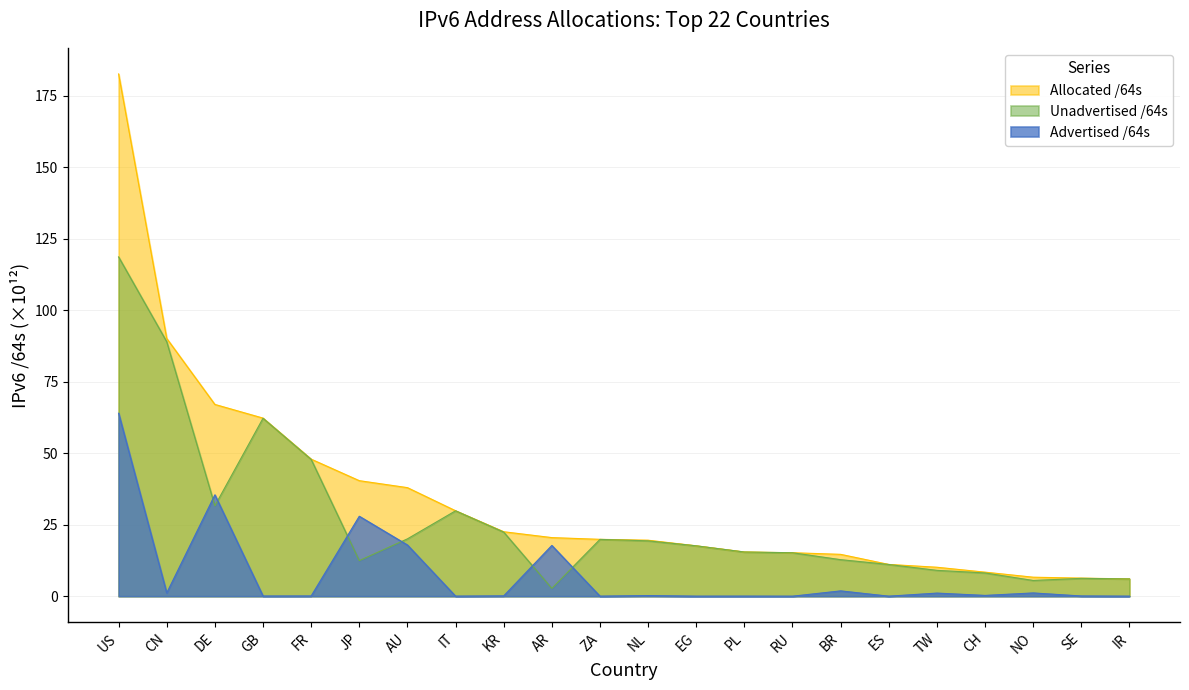

True or false: Advertised /64s has more than 0 interior local peaks.

True